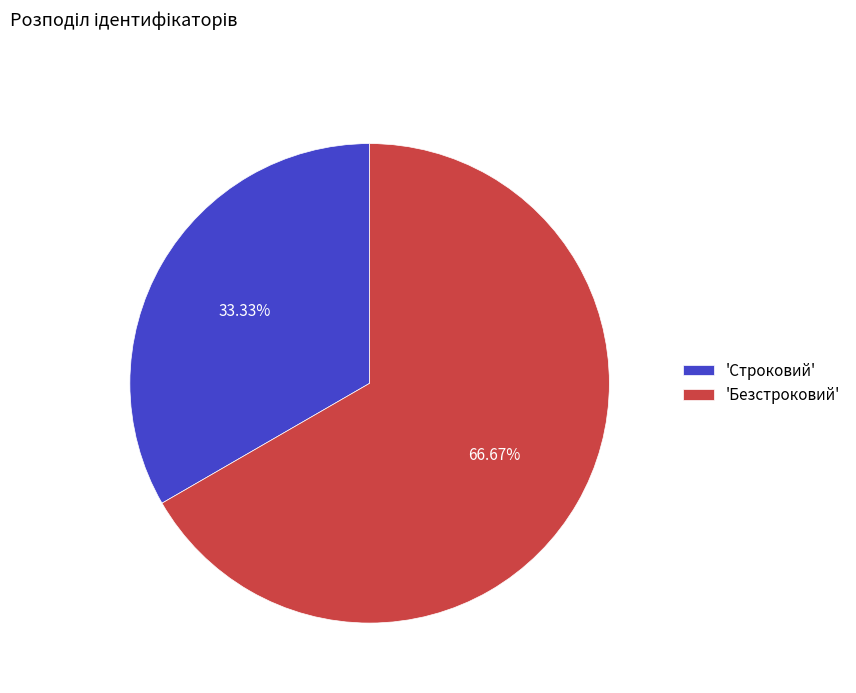

Approximately how many times larger is the value at 'Безстроковий' compared to 'Строковий'?

2.0